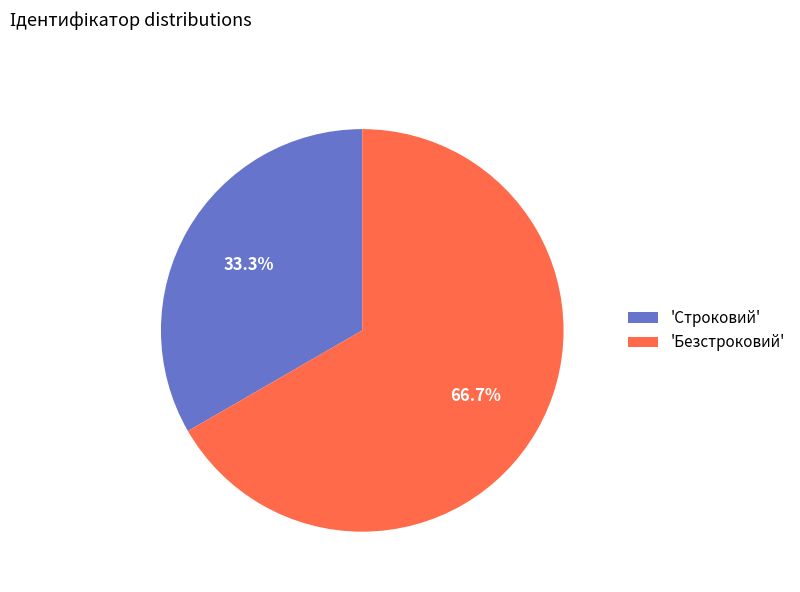

To the nearest percent, what is the difference between the largest and smallest slice percentages?

33%